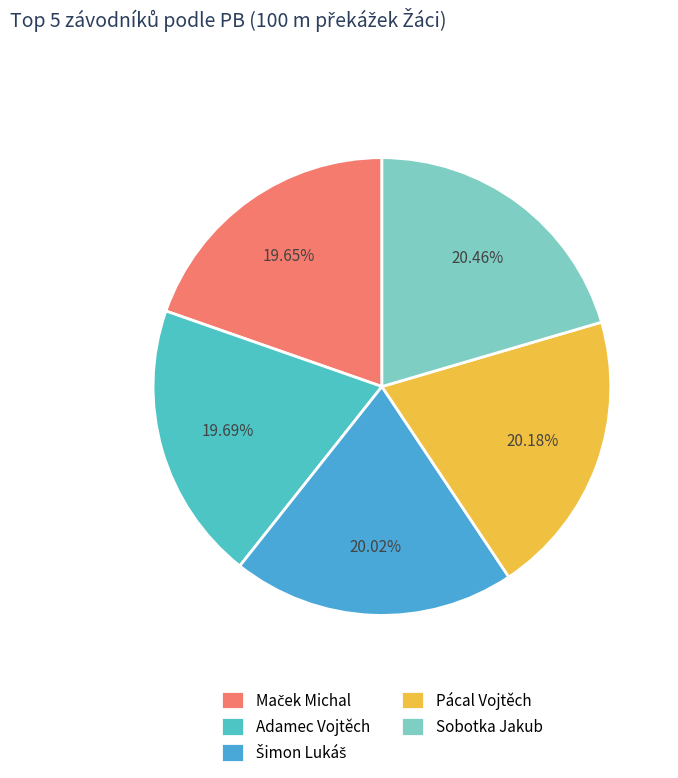

Rank the categories by value from highest to lowest.

Sobotka Jakub, Pácal Vojtěch, Šimon Lukáš, Adamec Vojtěch, Maček Michal